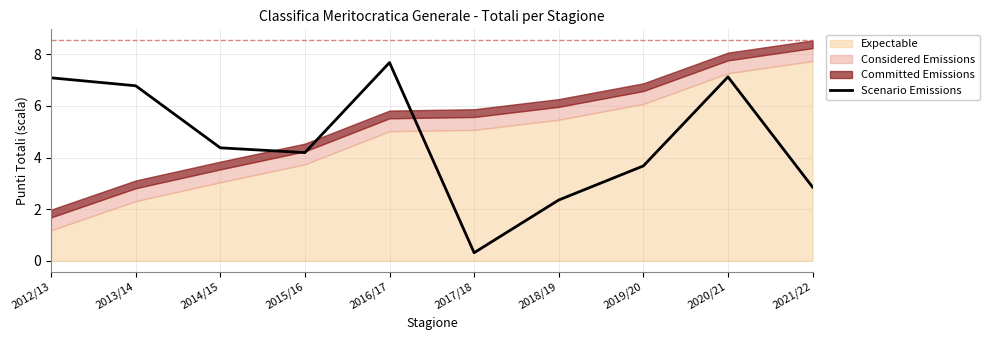

Reading left to right, list all the values displayed in this chart.

7.1	6.8	4.4	4.2	7.7	0.3	2.4	3.7	7.1	2.9